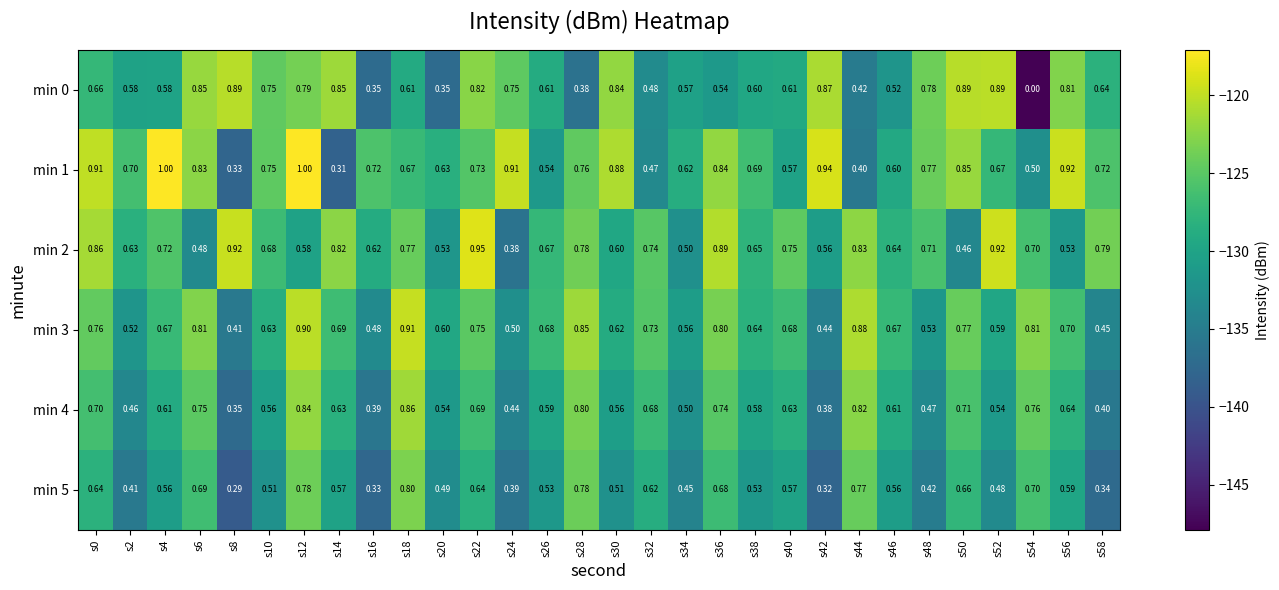

Is the value of min 4 at s0 greater than the value of min 5 at s10?

Yes